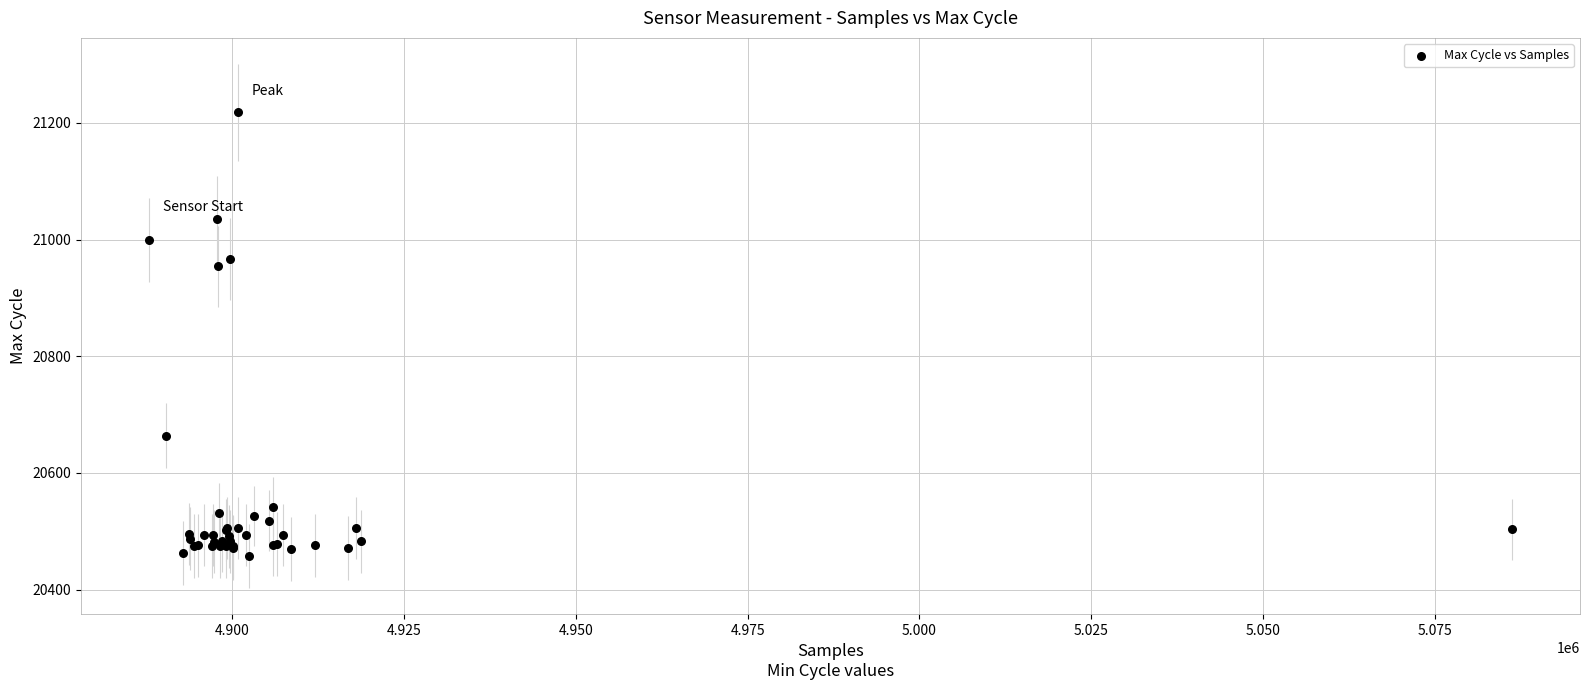

What Y value in the scatter plot is closest to 20838?

20954